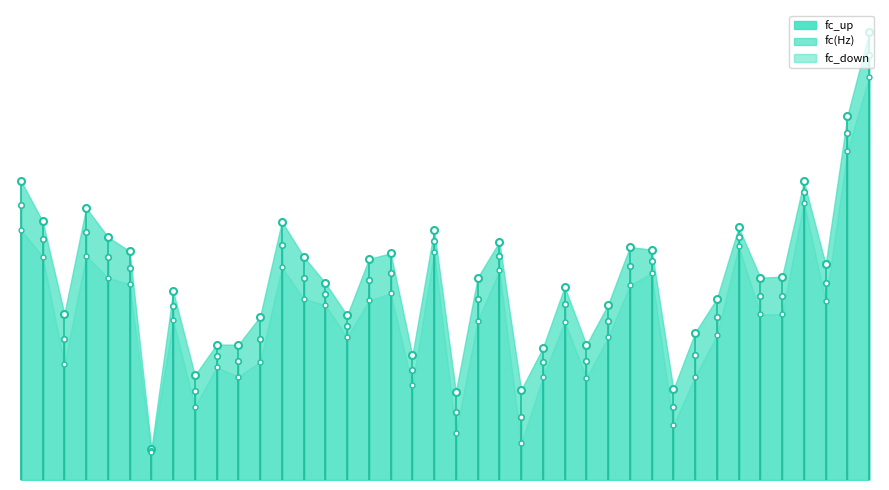

True or false: fc_down and fc(Hz) intersect in this chart.

False